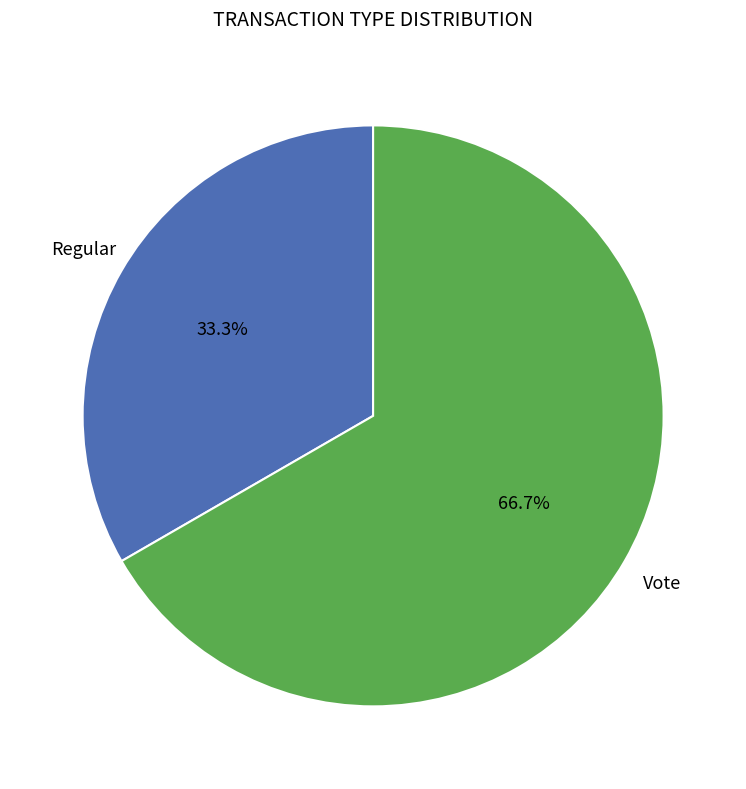

Does any single category account for the majority?

Yes